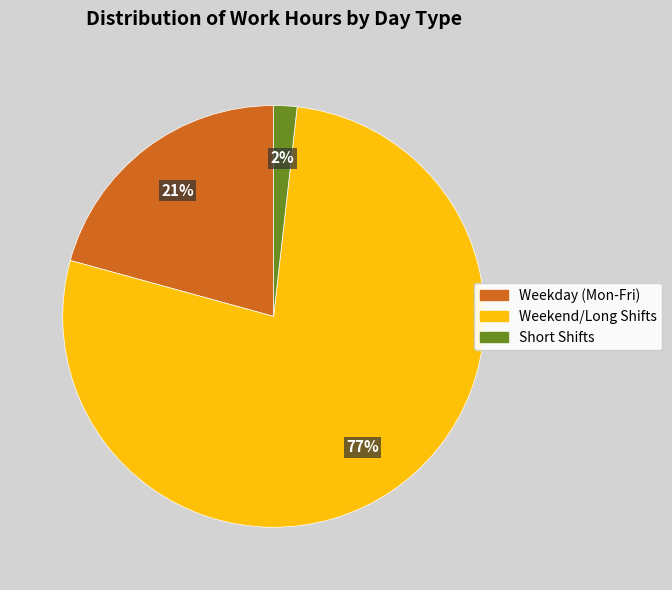

To the nearest percent, what percentage of the pie is Short Shifts?

2%